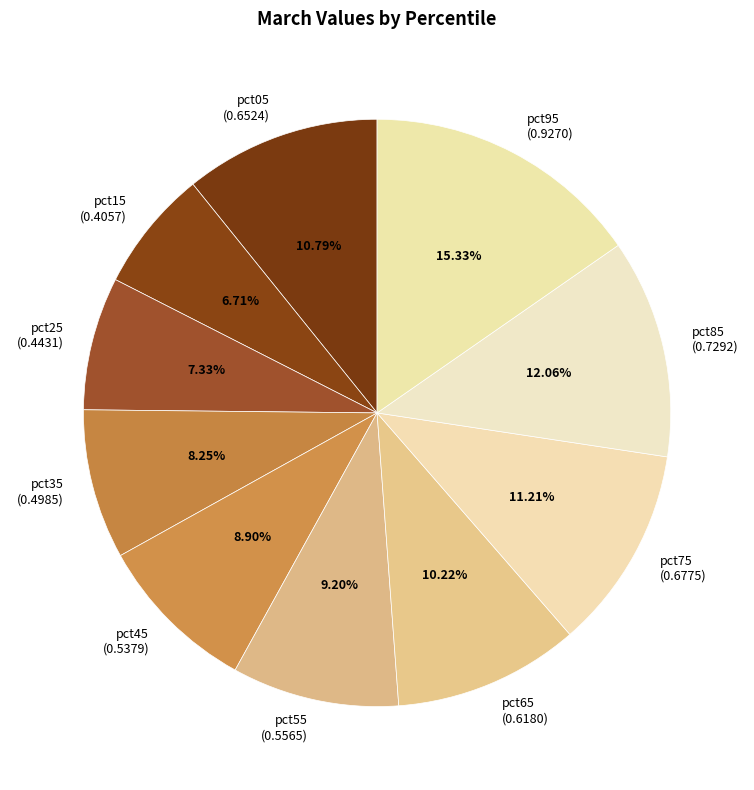

Is pct05 the majority of the pie?

No